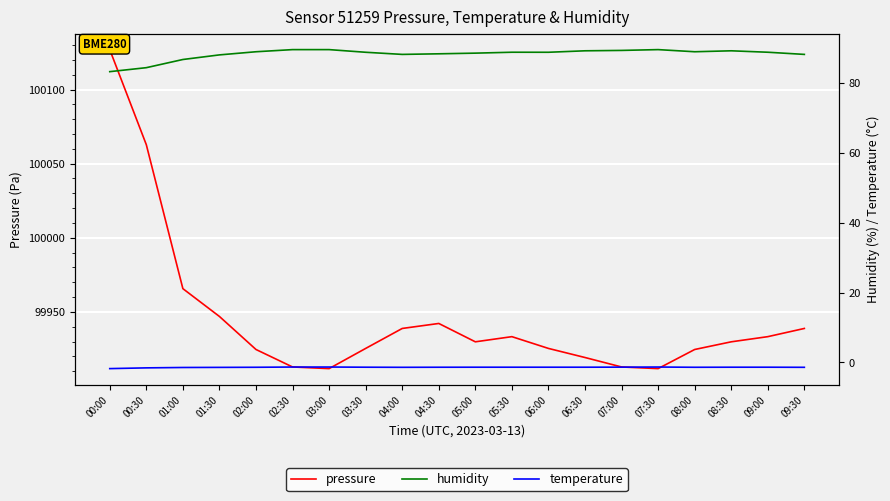

What is the highest value of the pressure series?

100126.9